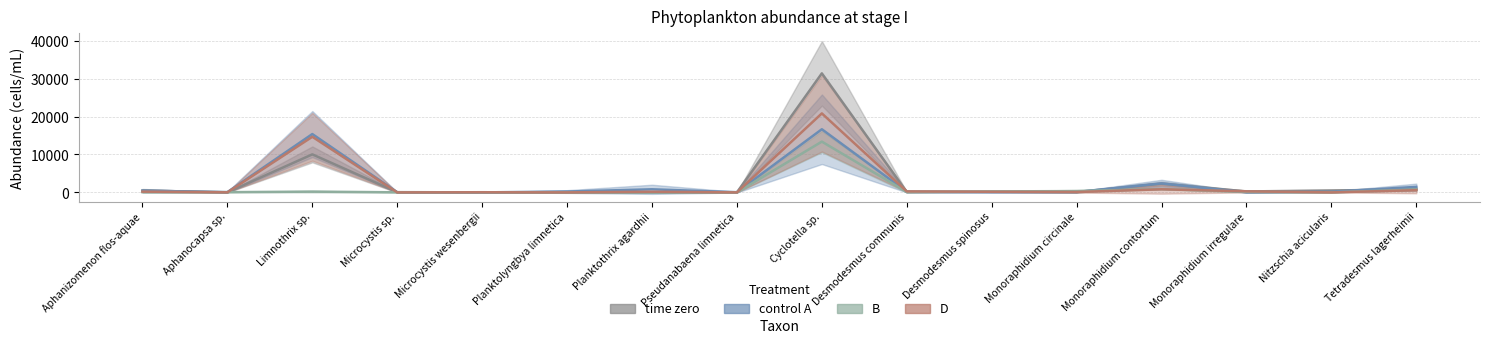

True or false: B and time zero cross at least once.

True